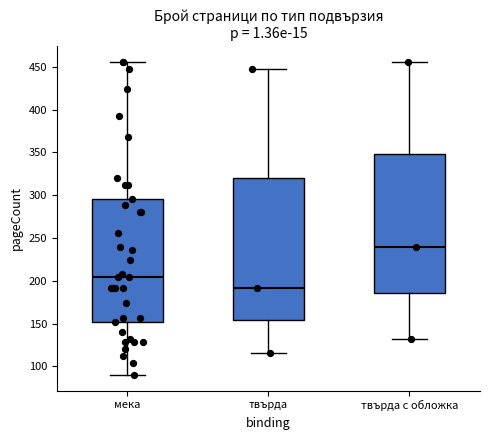

Reading left to right, read every box against the y-axis: the position of its median line, the range the box covers, and the ends of its whiskers. The values are not printed on the chart, so give them approximately, as read against the axis.

мека: median 205, box 150 to 295, whiskers 90 to 455
твърда: median 190, box 155 to 320, whiskers 115 to 450
твърда с обложка: median 240, box 185 to 350, whiskers 130 to 455